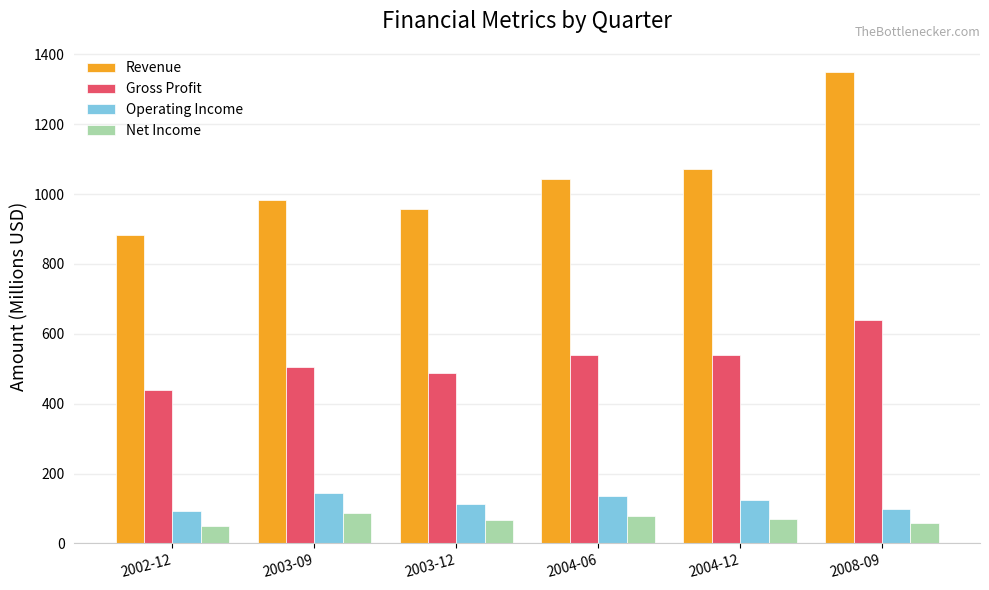

What is the label of the 1st bar from the left?

2002-12